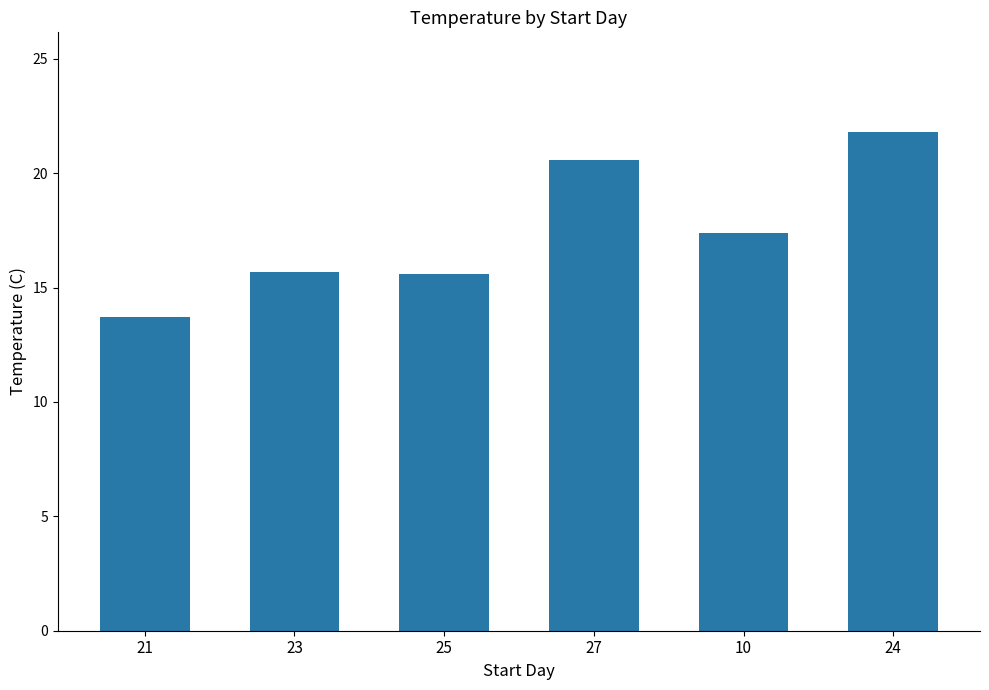

How many bars are there in total?

6